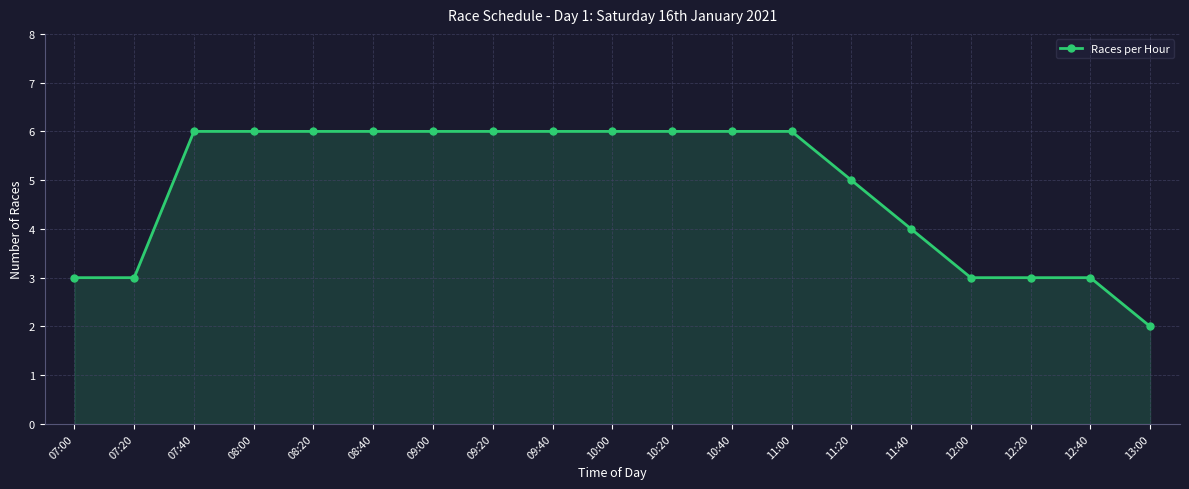

True or false: the data shows 3 at 12:20.

True